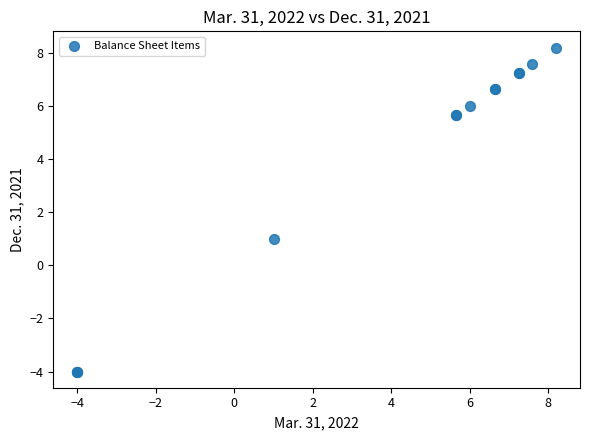

What Y value in the scatter plot is closest to 2?

1.0